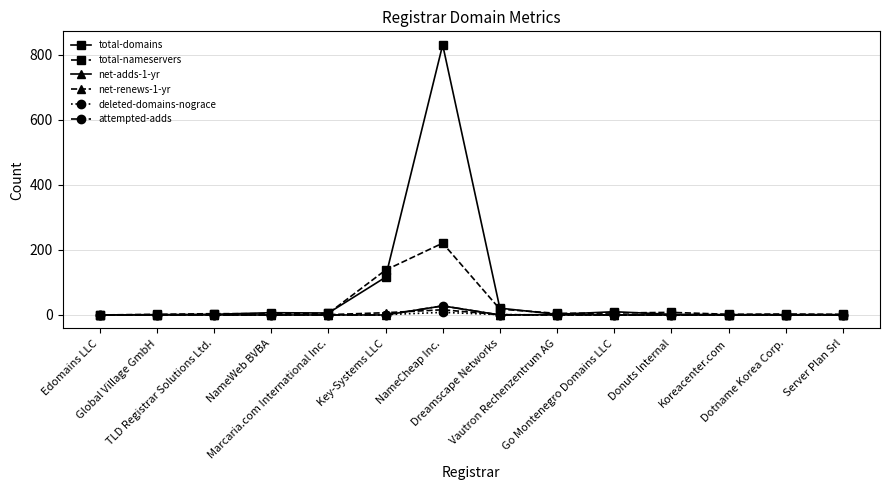

Does the chart have visible grid lines?

Yes